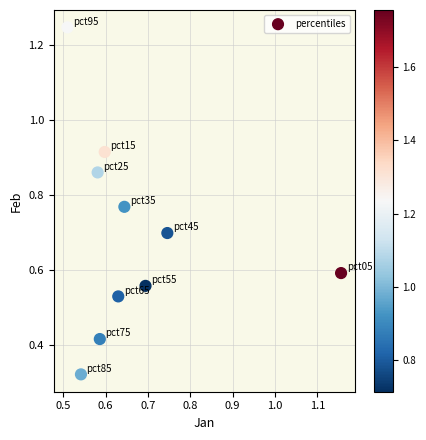

What is the average Y value?

0.7